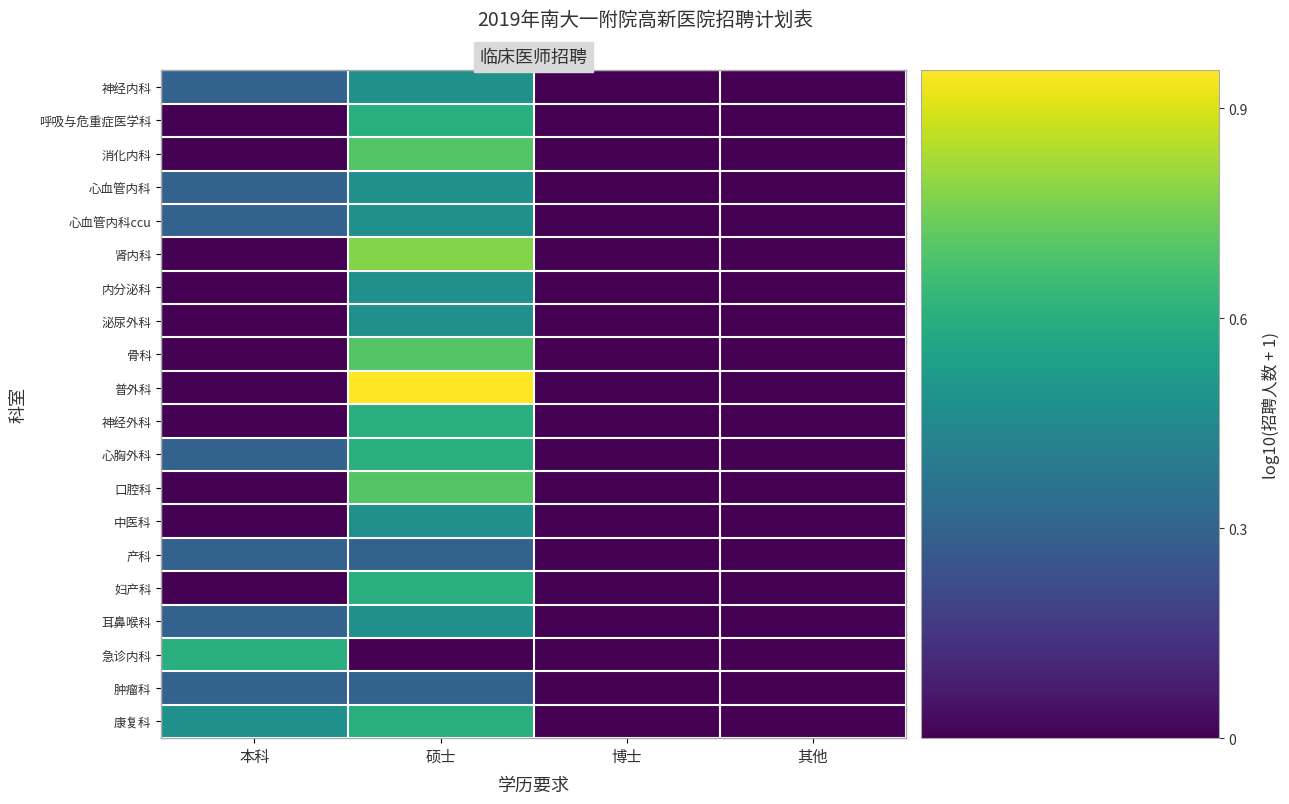

How many categories are shown in the chart?

4